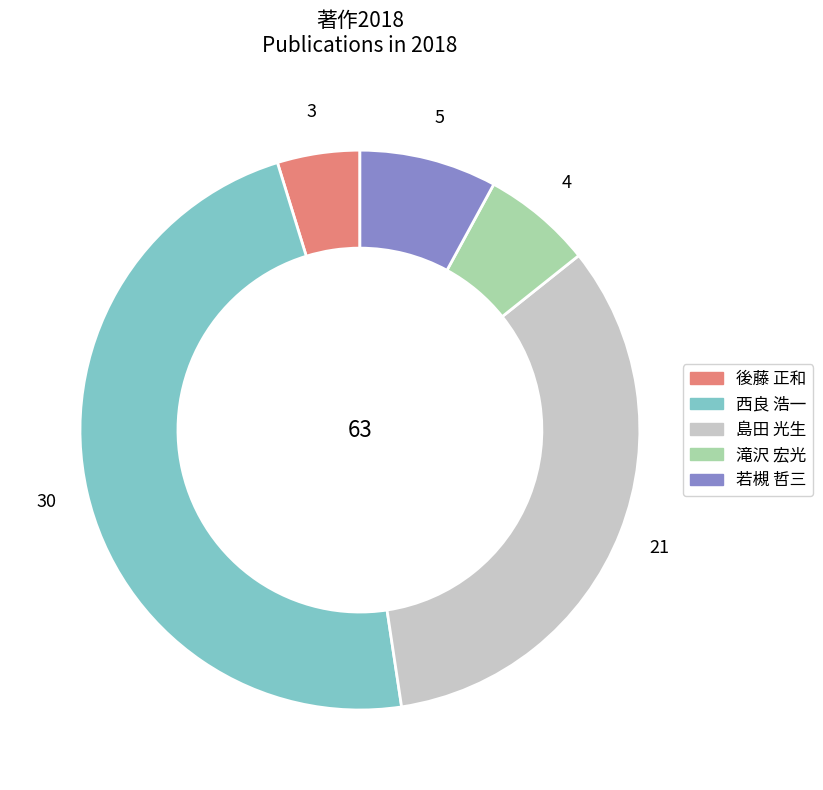

Is the sum of 若槻 哲三 and 滝沢 宏光 greater than half?

No